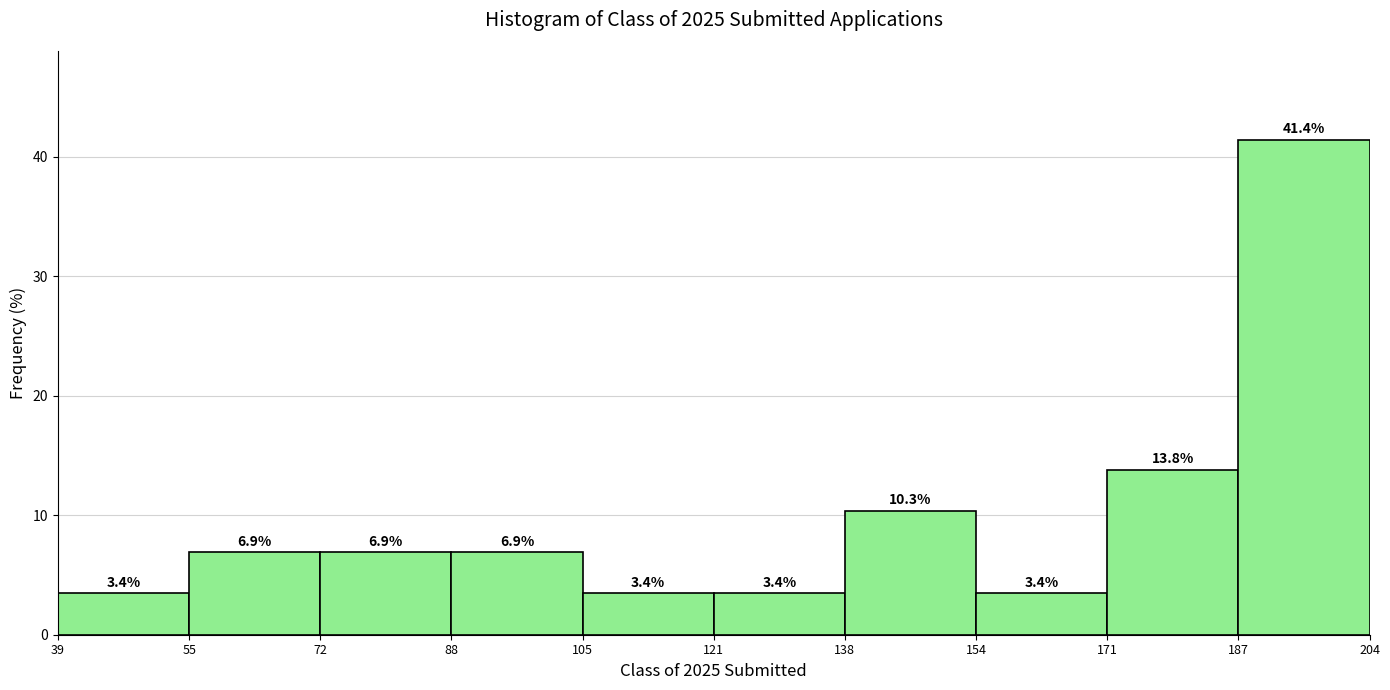

Reading left to right, list every bar in this chart as the range it spans on the x-axis followed by its height.

39 to 55: 3.4
55 to 72: 6.9
72 to 88: 6.9
88 to 105: 6.9
105 to 121: 3.4
121 to 138: 3.4
138 to 154: 10.3
154 to 171: 3.4
171 to 187: 13.8
187 to 204: 41.4